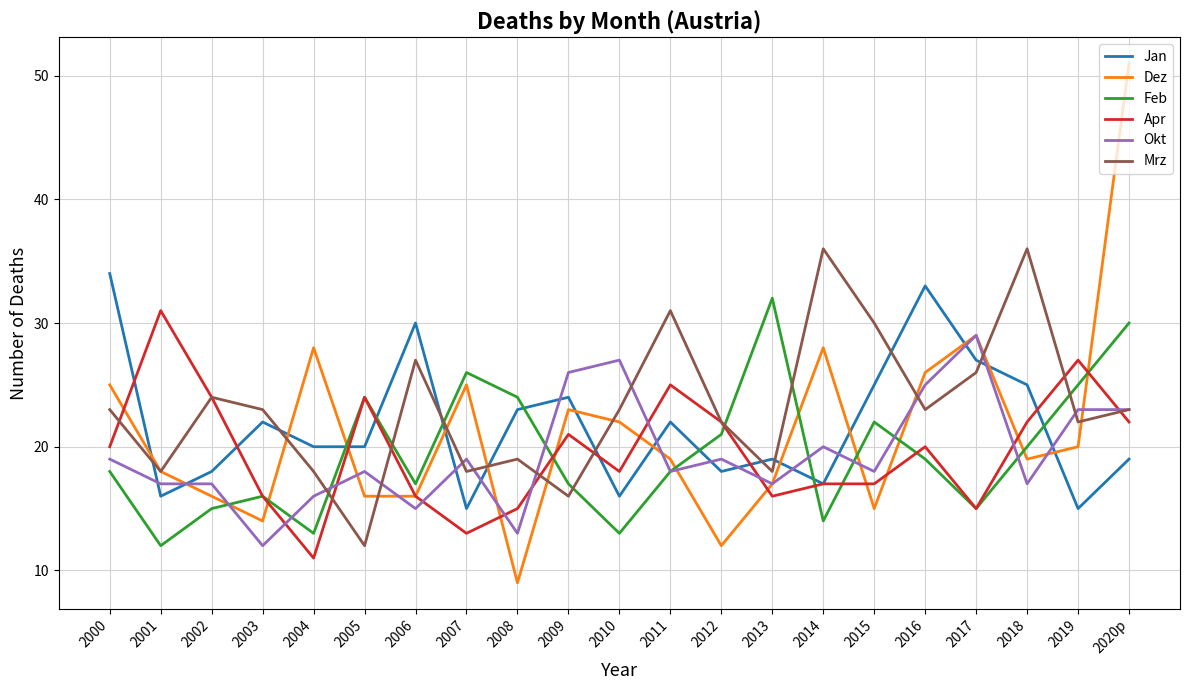

What position from the left is 2017?

18